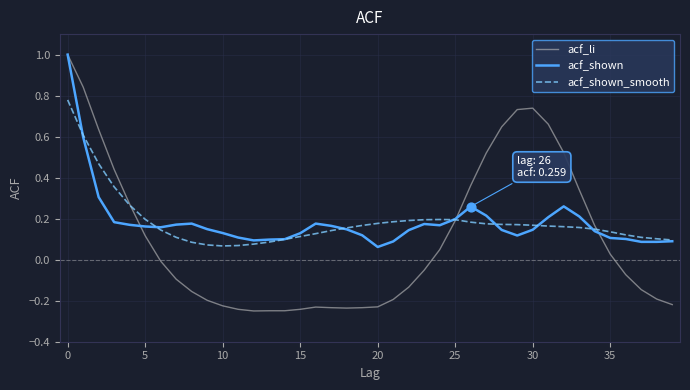

Which series has the largest range (max minus min)?

acf_li